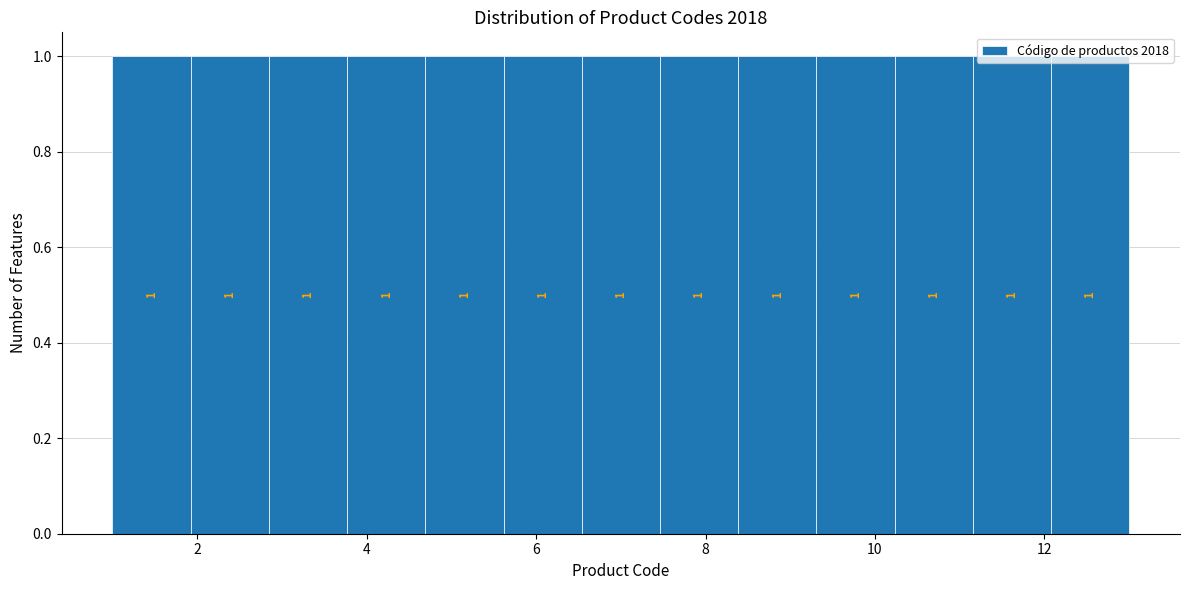

What is the height of the bar covering 11.2 to 12.0 on the x-axis? The bar edges are not printed on the chart, so give them approximately, as read against the axis.

1